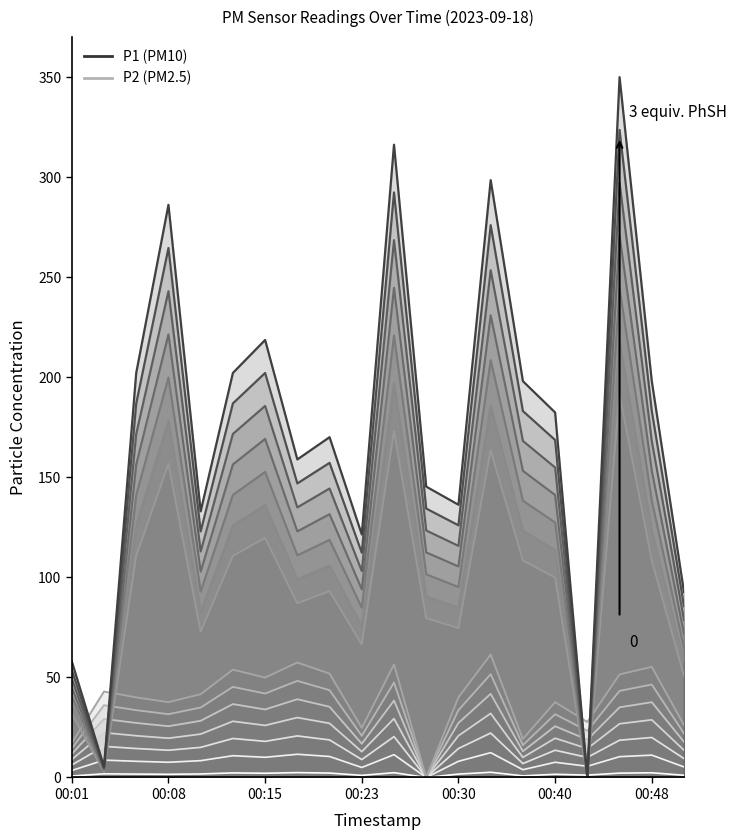

Reading left to right, extract all data points from this chart.

P1: 00:01=31.8	00:03=2.9	00:06=110.7	00:08=156.7	00:11=72.8	00:13=110.7	00:15=119.8	00:18=87.1	00:20=93.1	00:23=66.5	00:25=173.2	00:28=79.6	00:30=74.6	00:33=163.5	00:38=108.5	00:40=99.9	00:43=0.0	00:45=191.7	00:48=108.5	00:50=50.7
P2: 00:01=6.2	00:03=15.5	00:06=14.5	00:08=13.6	00:11=15.0	00:13=19.5	00:15=18.0	00:18=20.8	00:20=18.8	00:23=9.0	00:25=20.4	00:28=0.0	00:30=14.5	00:33=22.2	00:38=6.9	00:40=13.6	00:43=10.0	00:45=18.6	00:48=20.0	00:50=9.5